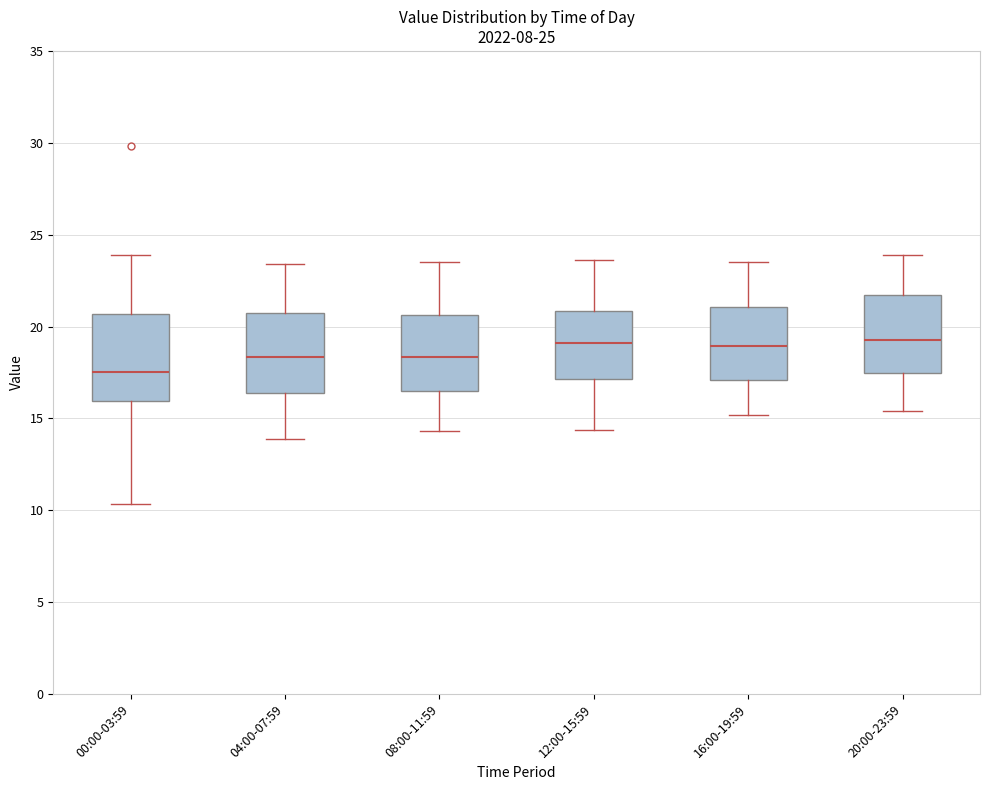

Where does the median line of the box for 08:00-11:59 sit on the y-axis? The values are not printed on the chart, so give them approximately, as read against the axis.

18.5